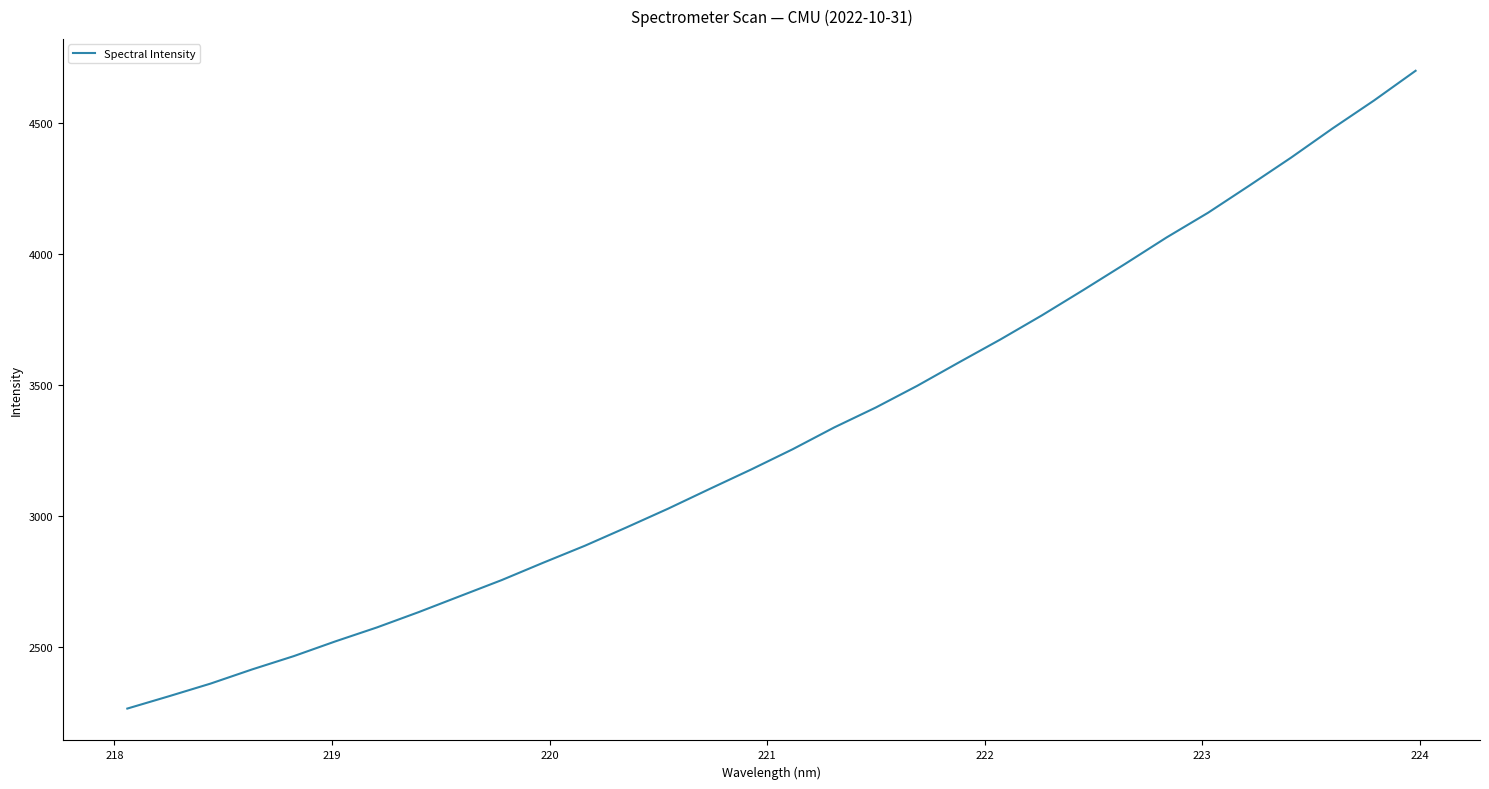

What is the difference between the maximum and minimum values?

2435.3